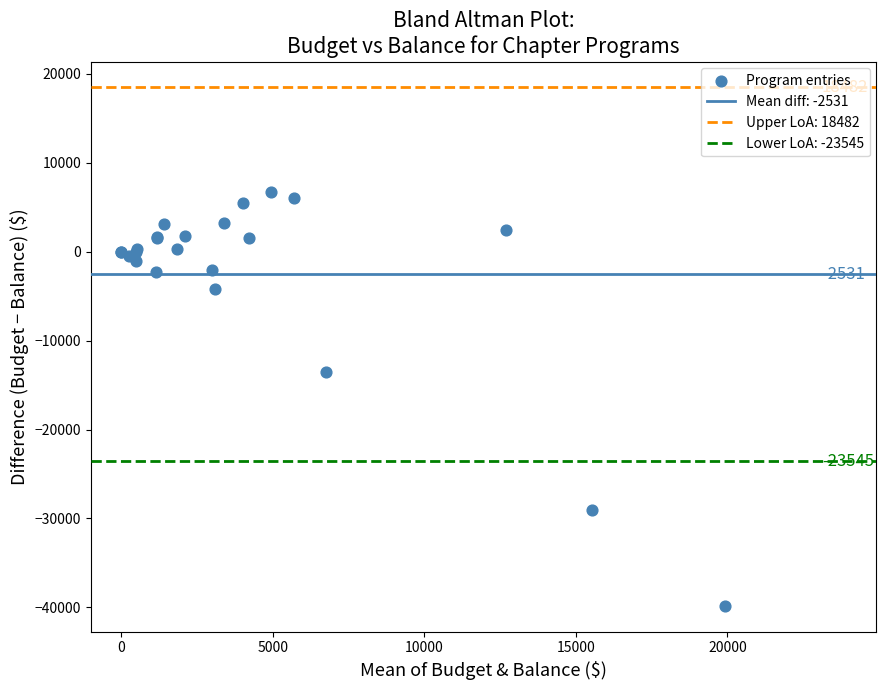

What Y value in the scatter plot is closest to -16549?

-13500.0